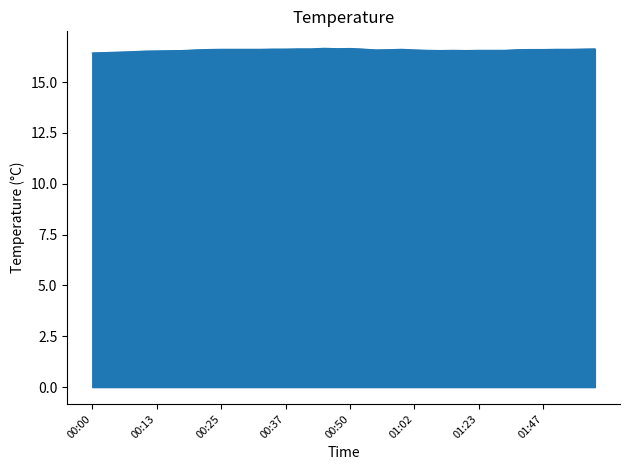

What is the maximum value shown in the chart?

16.7